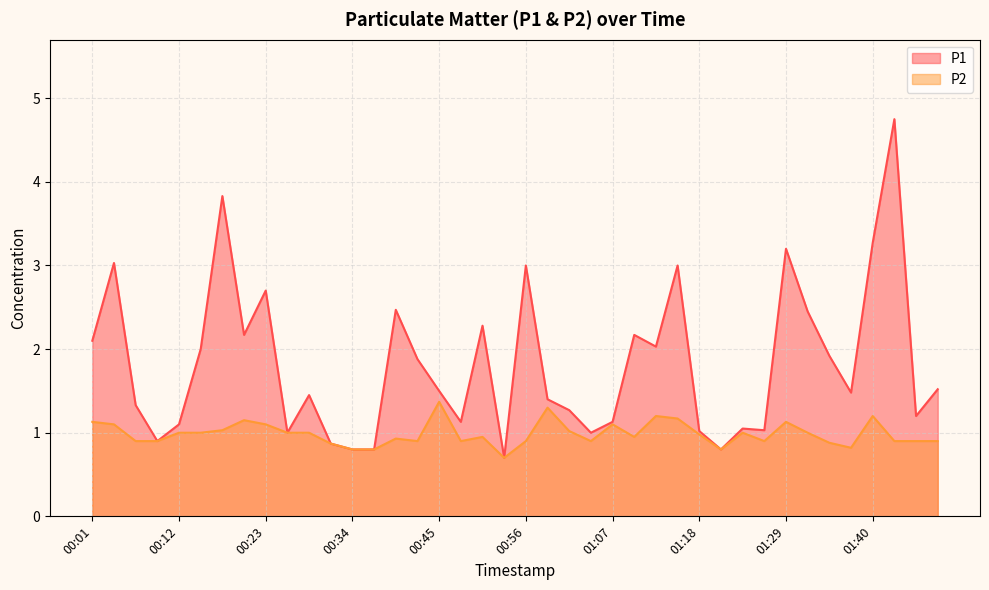

What is the label of the 7th point from the left?

00:18